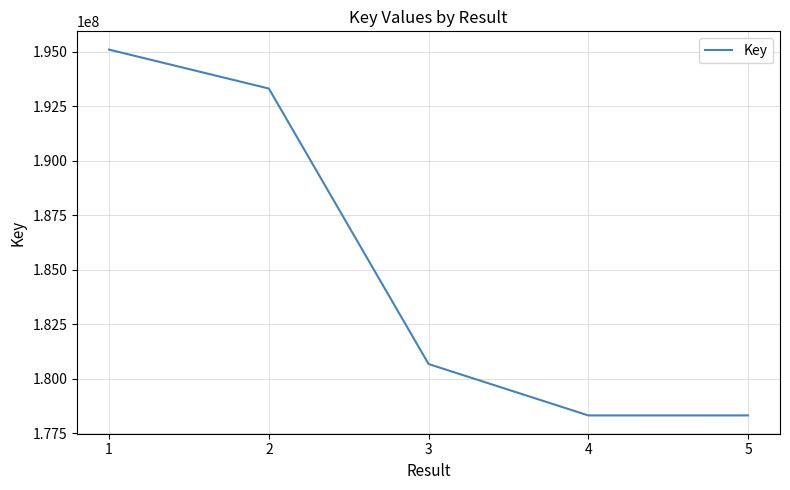

True or false: the data shows 180684389 at 3.

True